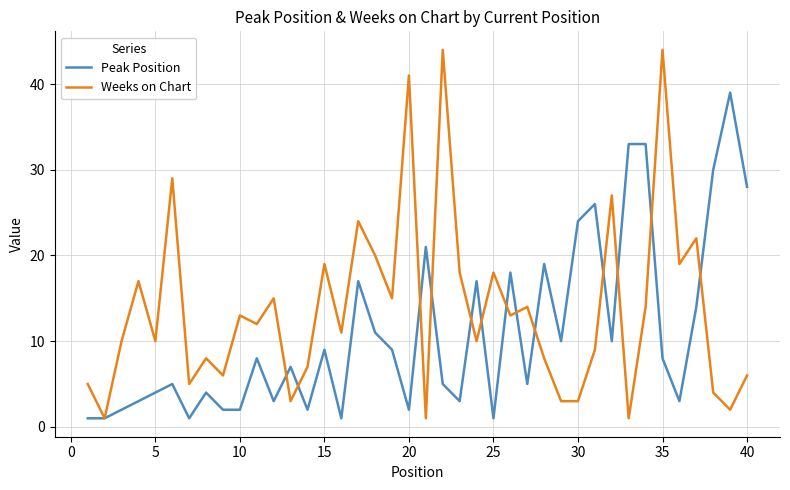

Rank the series by their maximum value, from highest to lowest.

Weeks on Chart, Peak Position